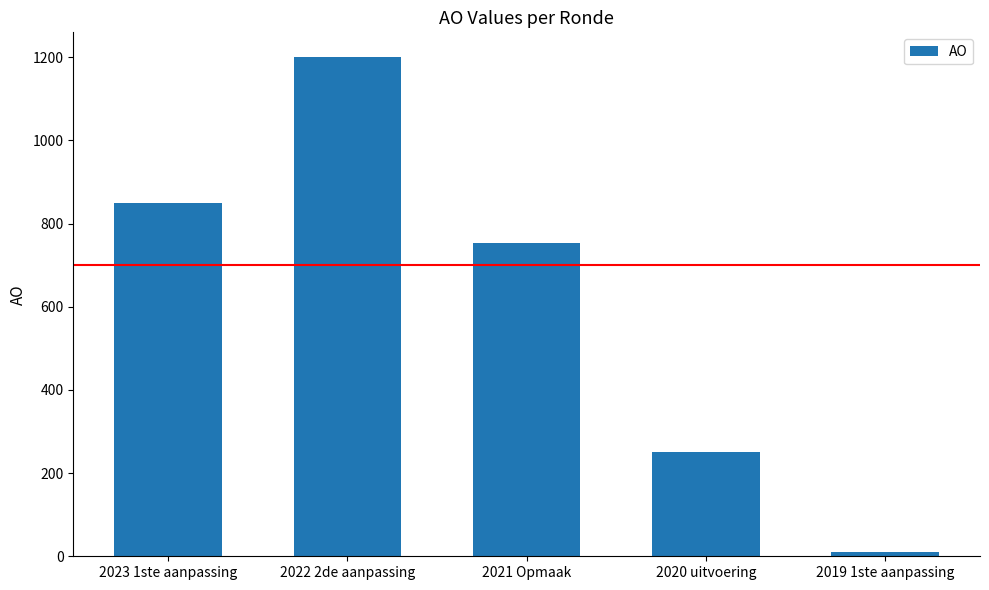

How many bars are there in total?

5